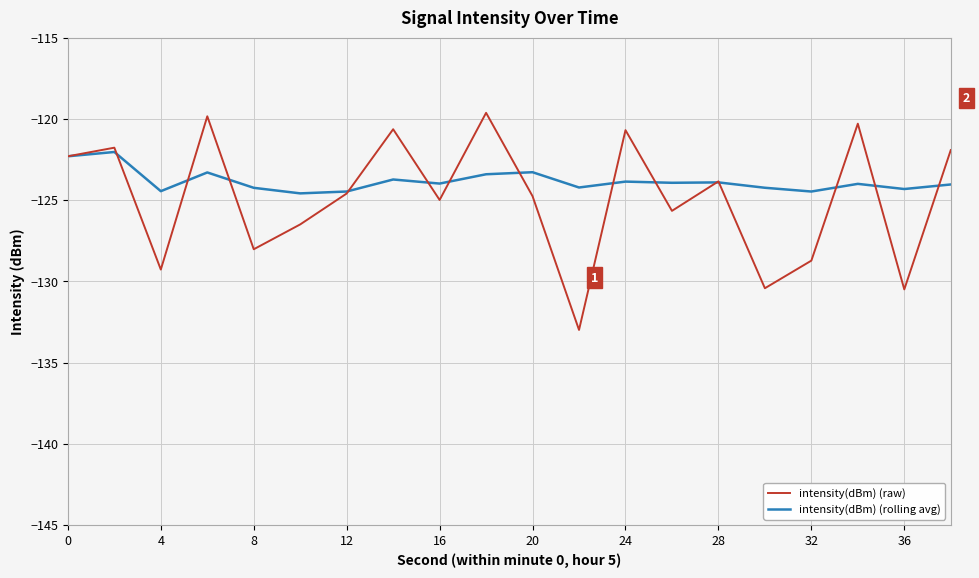

List the series in order of their peak value, highest first.

intensity(dBm) (raw), intensity(dBm) (rolling avg)